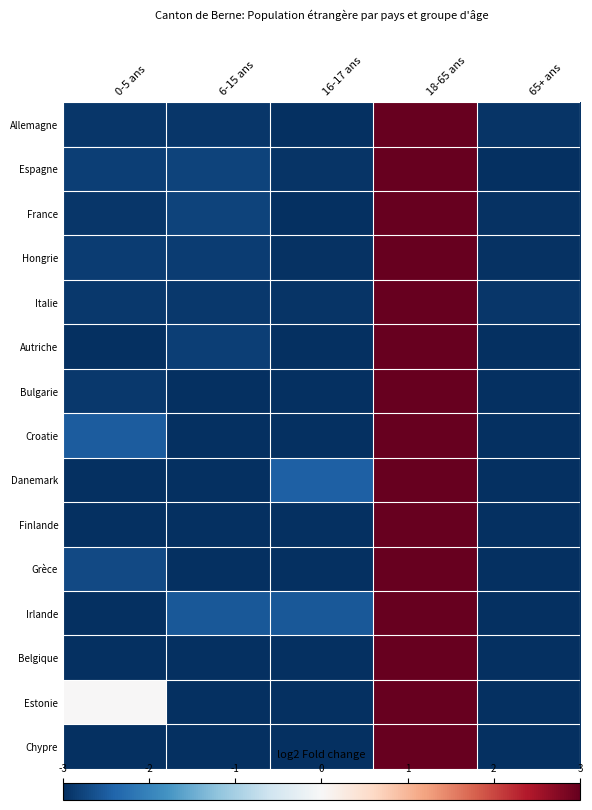

Reading right to left, transcribe all the data shown in this chart.

Allemagne: 65+ ans=-3.0	18-65 ans=3.0	16-17 ans=-3.0	6-15 ans=-2.9	0-5 ans=-2.9
Espagne: 65+ ans=-3.0	18-65 ans=3.0	16-17 ans=-2.9	6-15 ans=-2.8	0-5 ans=-2.8
France: 65+ ans=-3.0	18-65 ans=3.0	16-17 ans=-3.0	6-15 ans=-2.8	0-5 ans=-2.9
Hongrie: 65+ ans=-3.0	18-65 ans=3.0	16-17 ans=-3.0	6-15 ans=-2.8	0-5 ans=-2.8
Italie: 65+ ans=-2.9	18-65 ans=3.0	16-17 ans=-2.9	6-15 ans=-2.9	0-5 ans=-2.9
Autriche: 65+ ans=-3.0	18-65 ans=3.0	16-17 ans=-3.0	6-15 ans=-2.8	0-5 ans=-3.0
Bulgarie: 65+ ans=-3.0	18-65 ans=3.0	16-17 ans=-3.0	6-15 ans=-3.0	0-5 ans=-2.9
Croatie: 65+ ans=-3.0	18-65 ans=3.0	16-17 ans=-3.0	6-15 ans=-3.0	0-5 ans=-2.5
Danemark: 65+ ans=-3.0	18-65 ans=3.0	16-17 ans=-2.5	6-15 ans=-3.0	0-5 ans=-3.0
Finlande: 65+ ans=-3.0	18-65 ans=3.0	16-17 ans=-3.0	6-15 ans=-3.0	0-5 ans=-3.0
Grèce: 65+ ans=-3.0	18-65 ans=3.0	16-17 ans=-3.0	6-15 ans=-3.0	0-5 ans=-2.7
Irlande: 65+ ans=-3.0	18-65 ans=3.0	16-17 ans=-2.5	6-15 ans=-2.5	0-5 ans=-3.0
Belgique: 65+ ans=-3.0	18-65 ans=3.0	16-17 ans=-3.0	6-15 ans=-3.0	0-5 ans=-3.0
Estonie: 65+ ans=-3.0	18-65 ans=3.0	16-17 ans=-3.0	6-15 ans=-3.0	0-5 ans=0.0
Chypre: 65+ ans=-3.0	18-65 ans=3.0	16-17 ans=-3.0	6-15 ans=-3.0	0-5 ans=-3.0